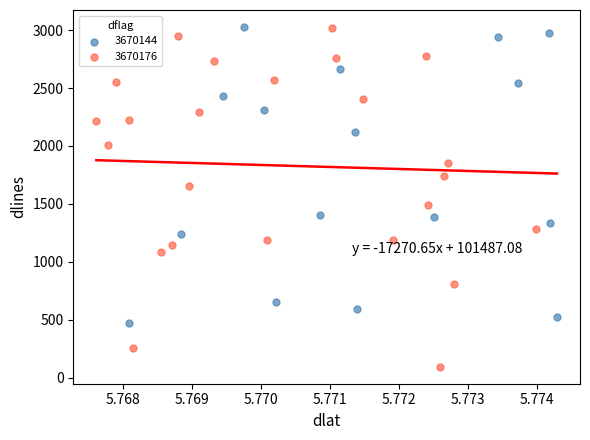

Which series has the largest Y range (max minus min)?

3670176